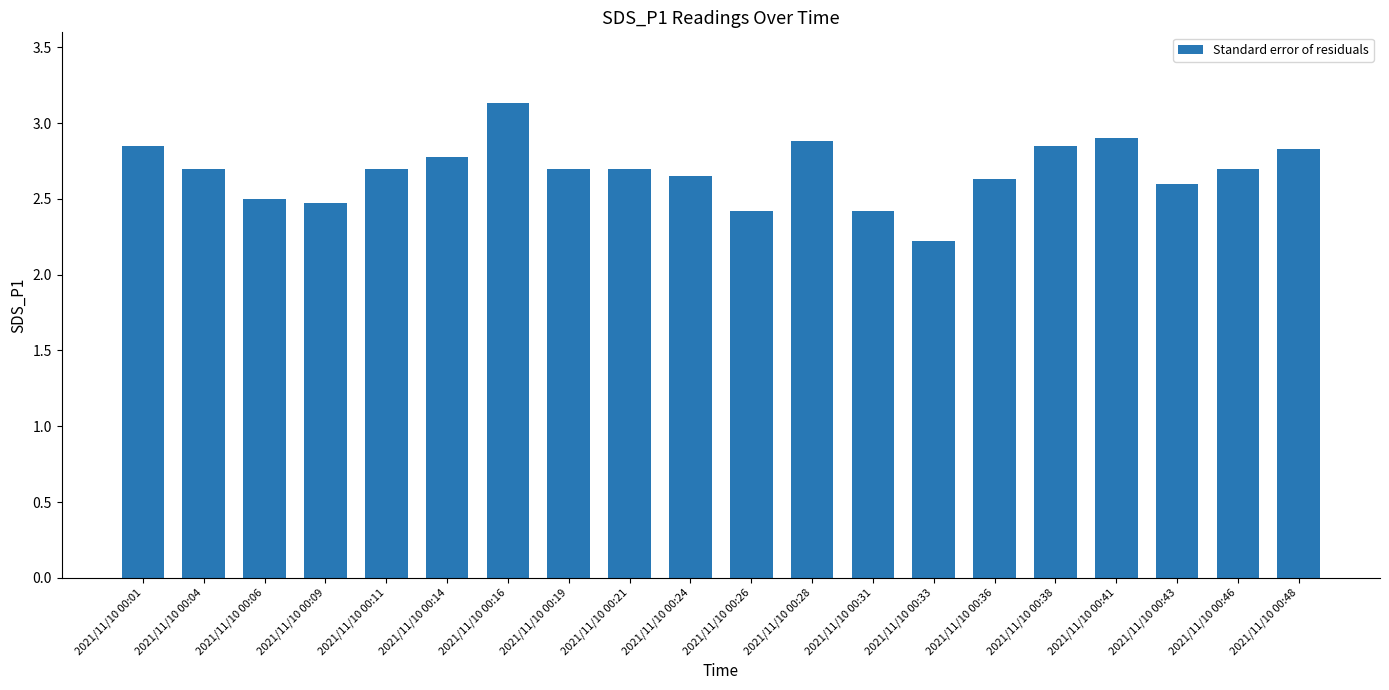

What is the sum of all values?

53.6